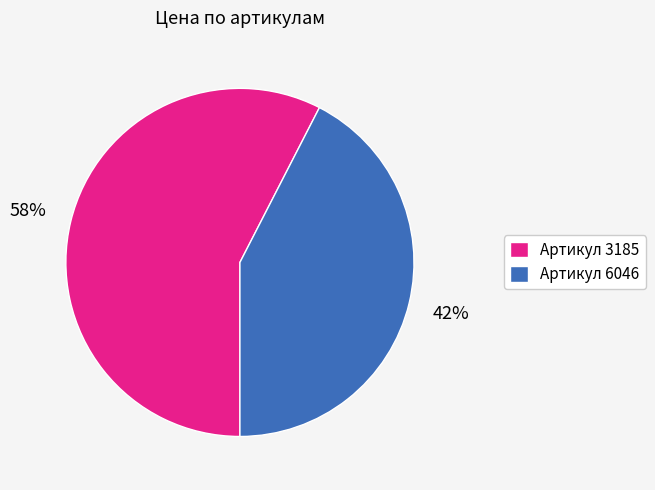

Which category accounts for the majority?

Артикул 3185